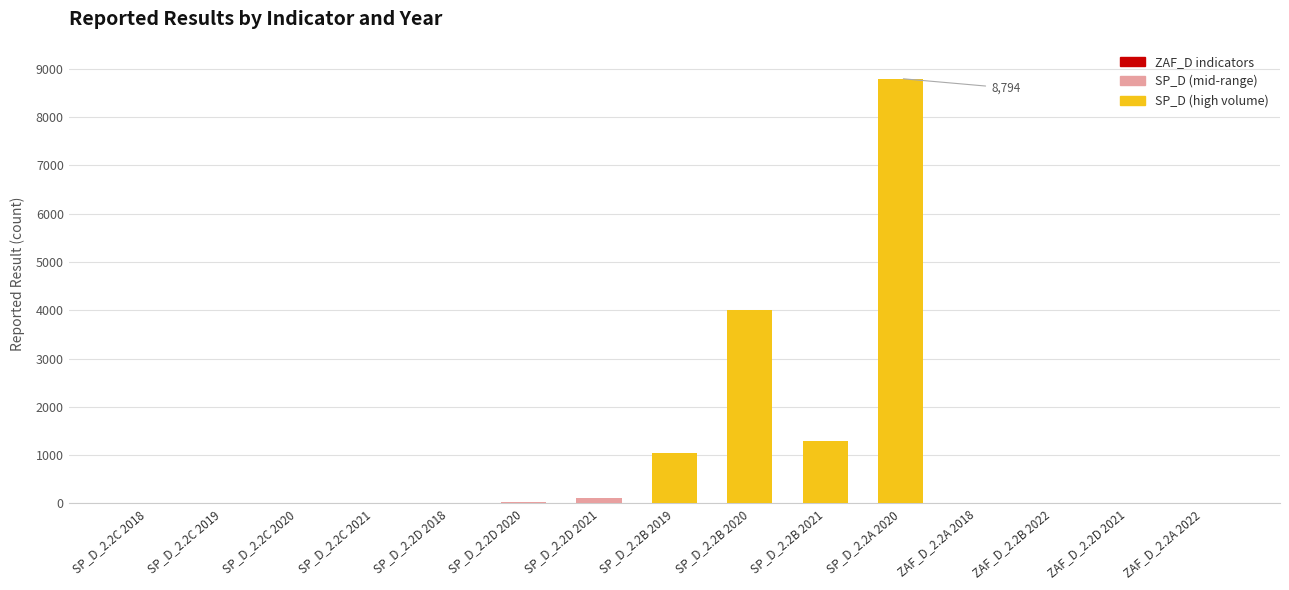

Between SP_D_2.2B 2020 and SP_D_2.2A 2020, which is larger?

SP_D_2.2A 2020